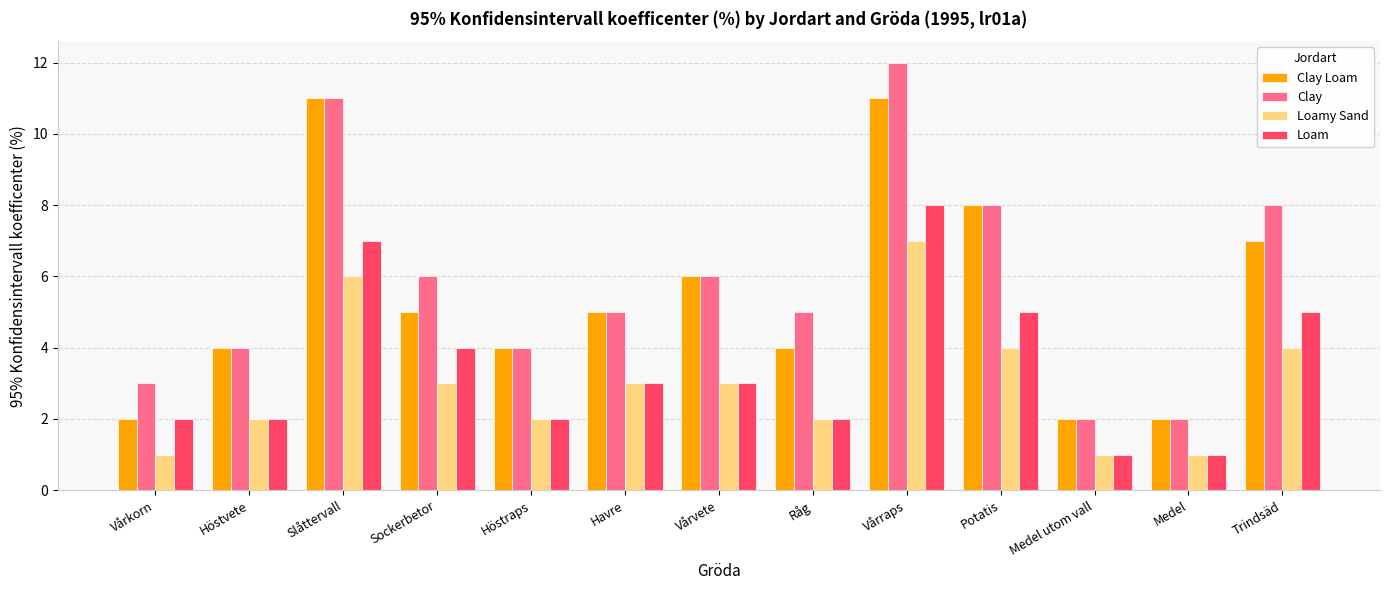

What is the difference between the highest and lowest values at Medel?

1